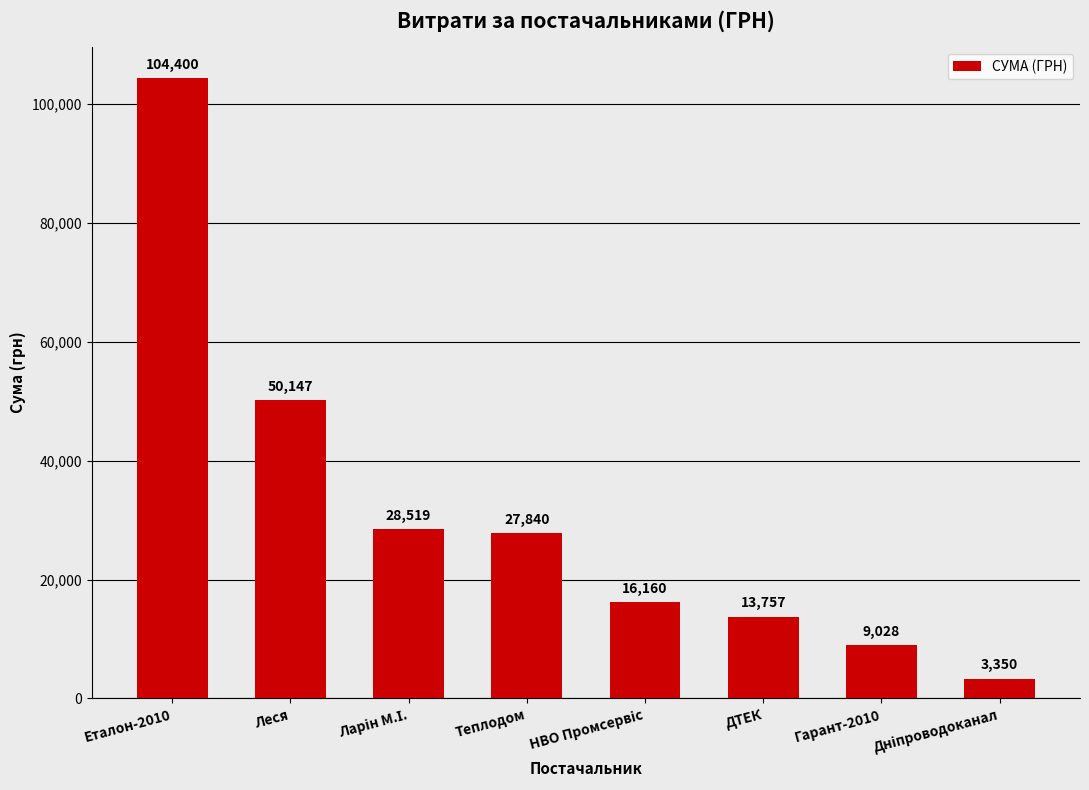

What is the label of the 8th bar from the right?

Еталон-2010